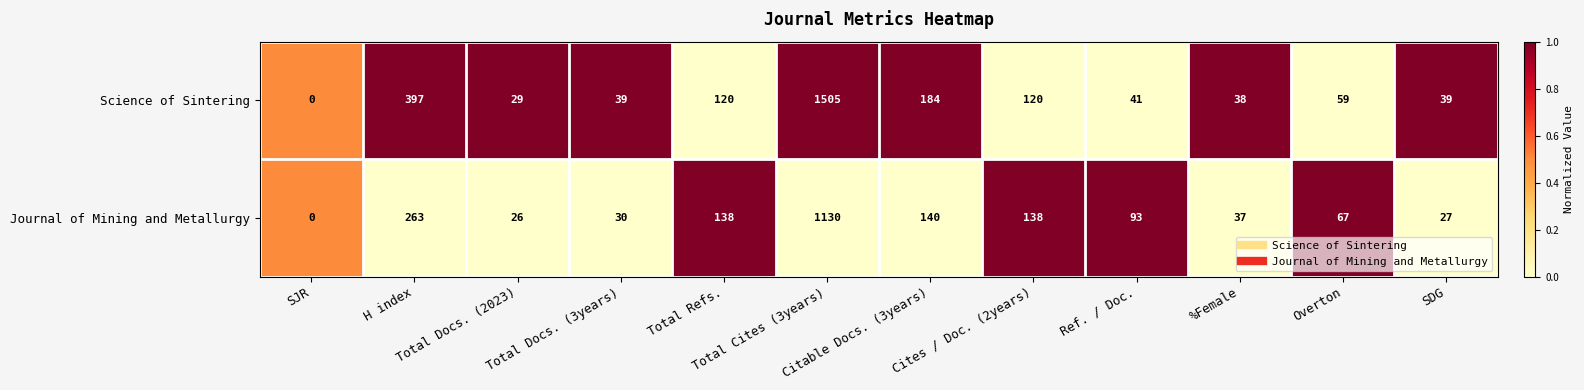

What is the maximum value shown in the chart?

1505